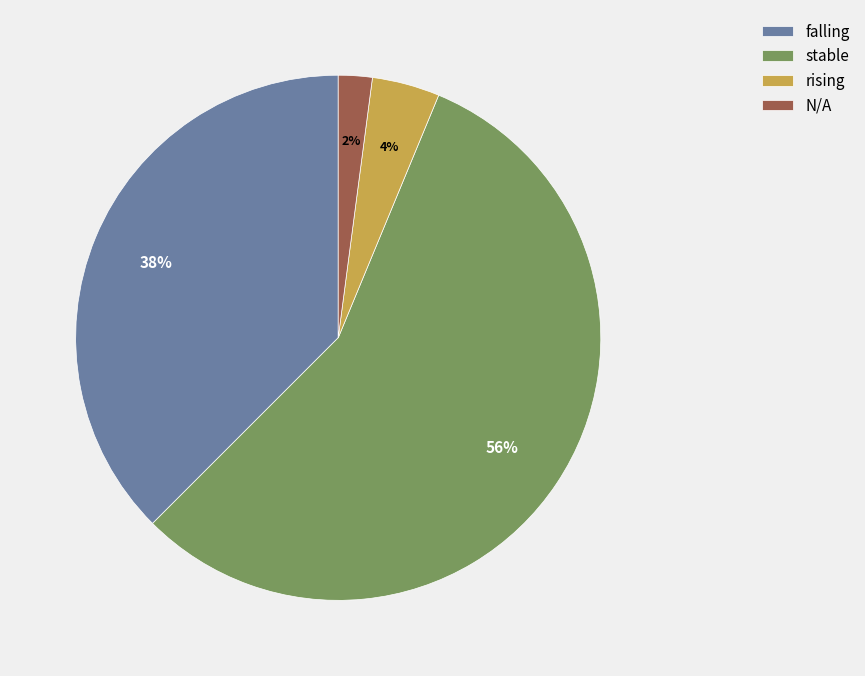

What is the largest slice in the pie chart?

stable